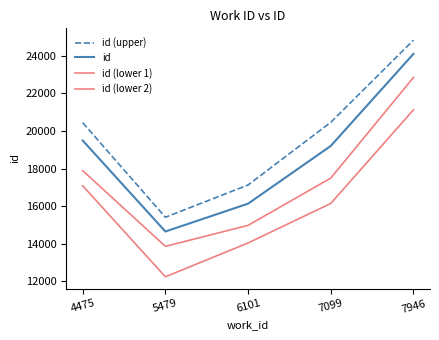

True or false: id (upper) has a value of 17125.3 at 6101.

True